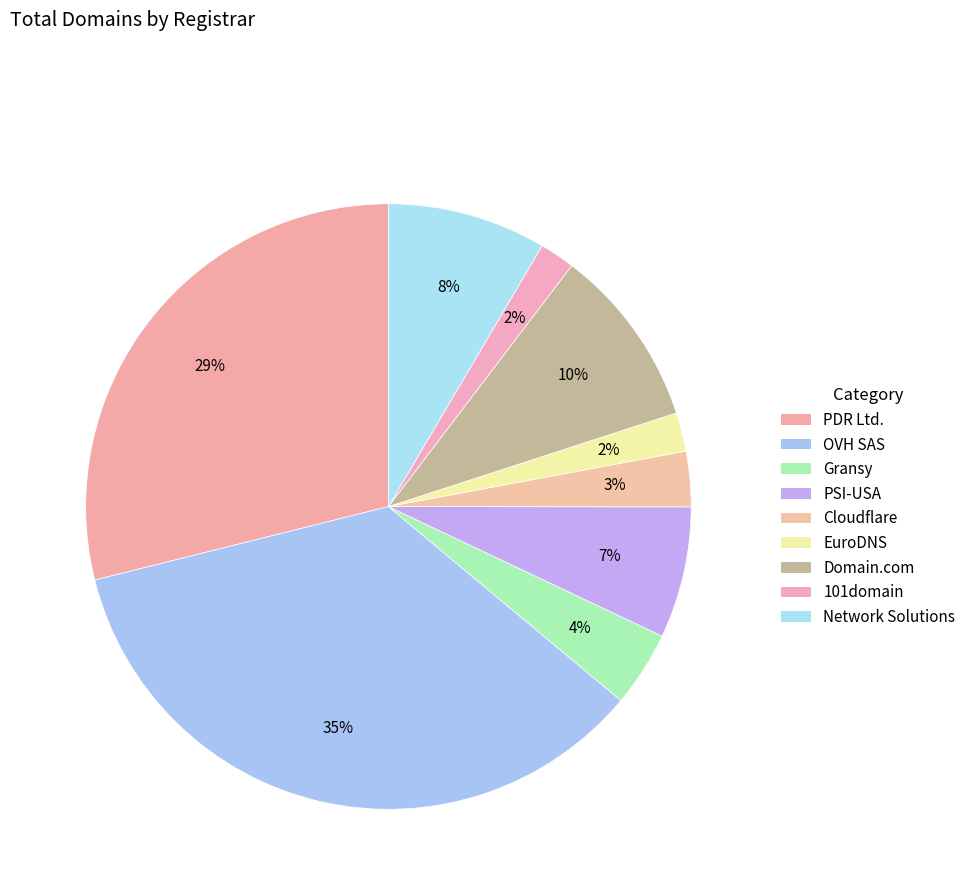

How many slices are in this pie chart?

9